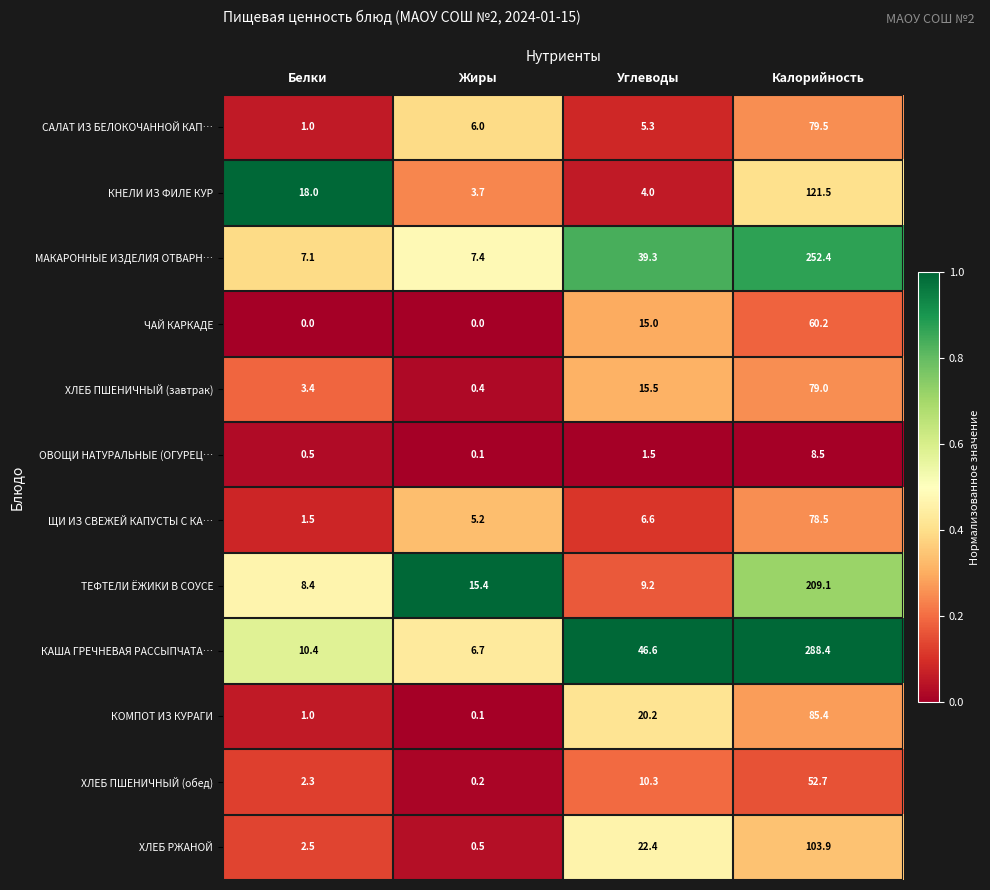

Count the number of data series in this chart.

12